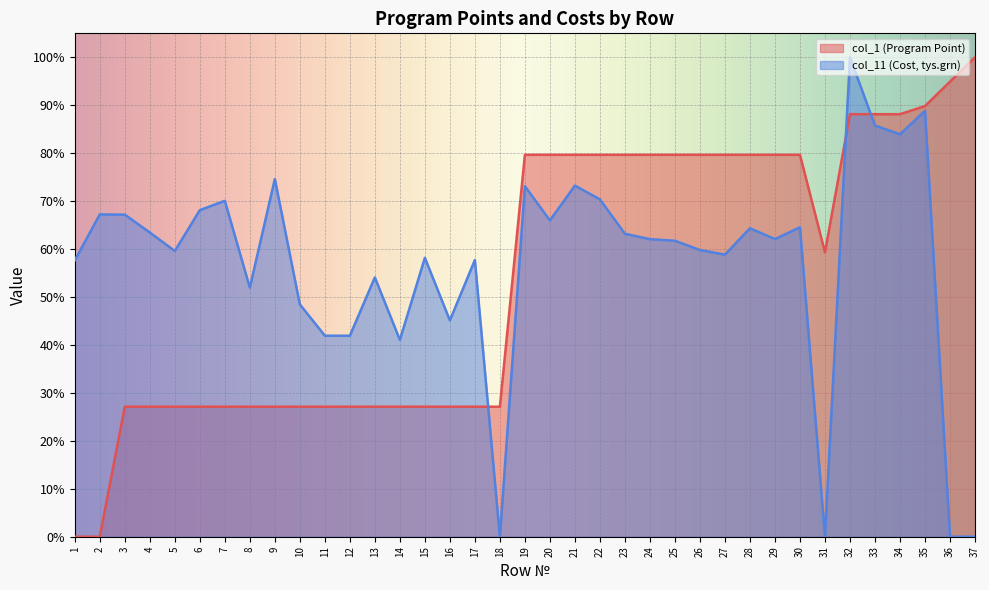

What is the average value?

54.0